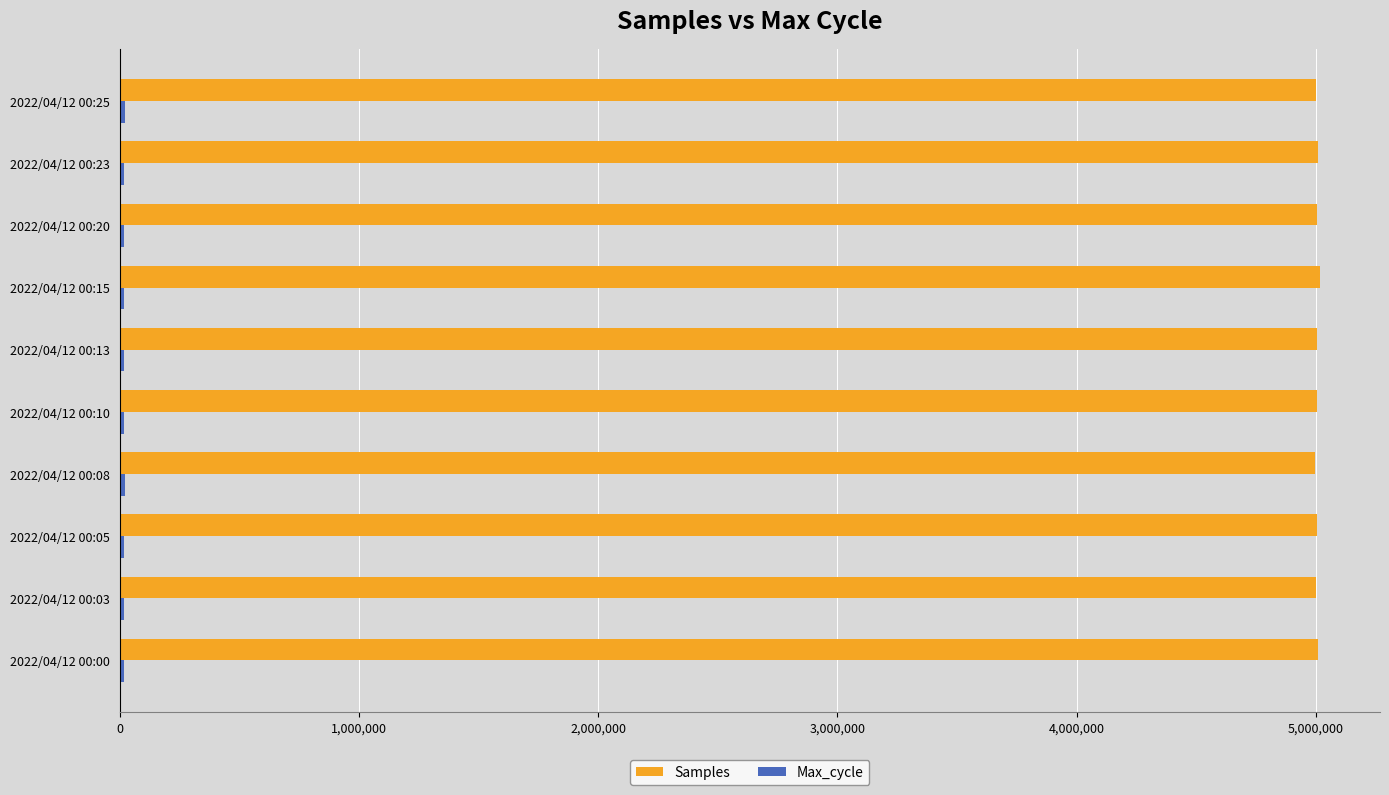

The value of Samples at 2022/04/12 00:00 is 5007884. True or false?

True